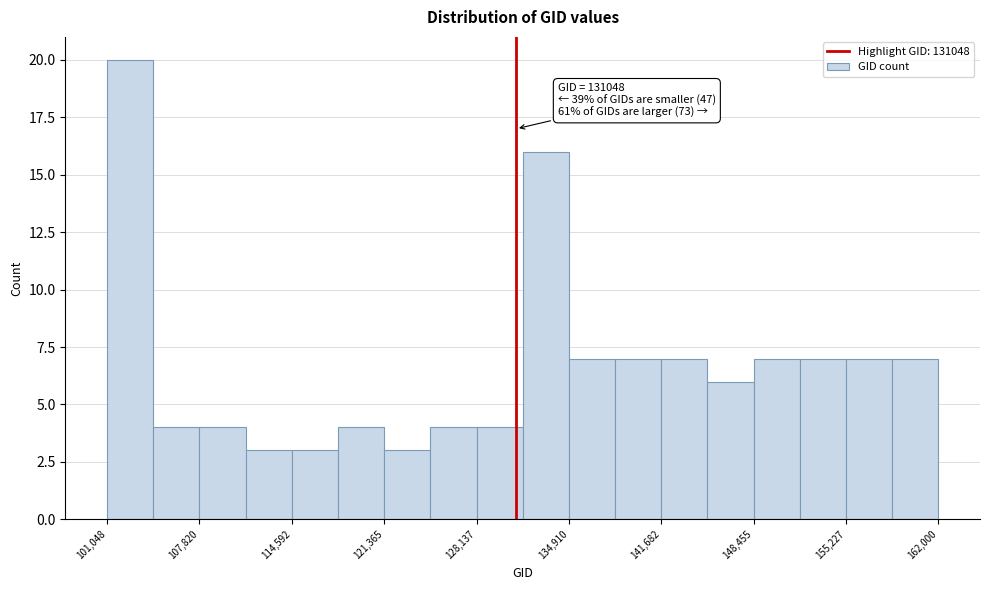

Read against the x-axis, roughly where is the centre of the tallest bar?

103000